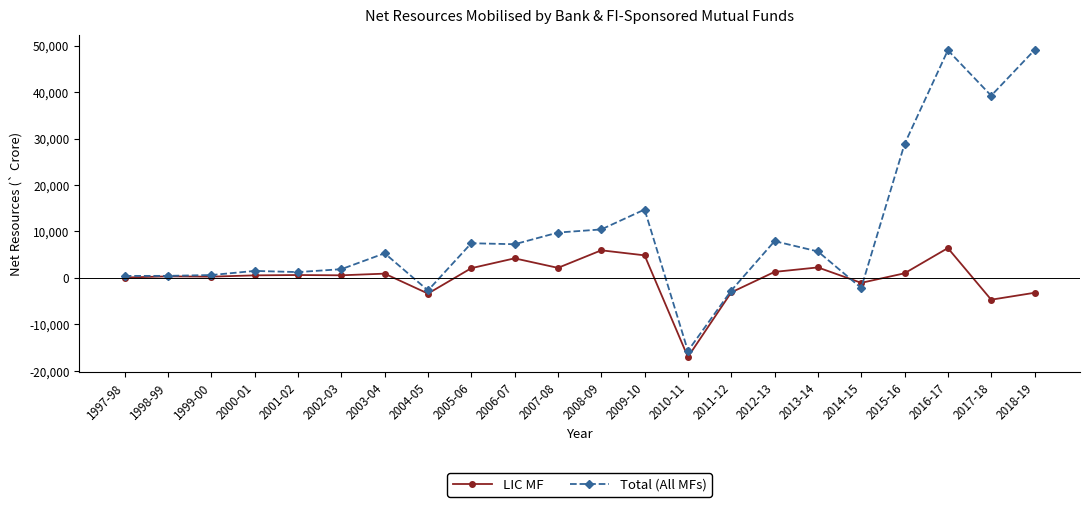

True or false: Total (All MFs) has more than 0 interior local peaks.

True